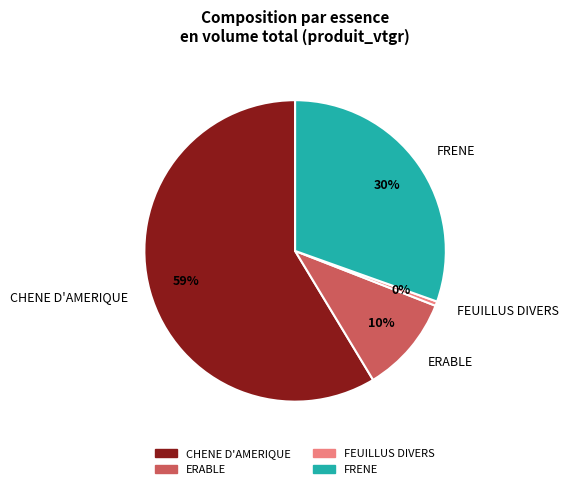

Between FRENE and CHENE D'AMERIQUE, which is larger?

CHENE D'AMERIQUE